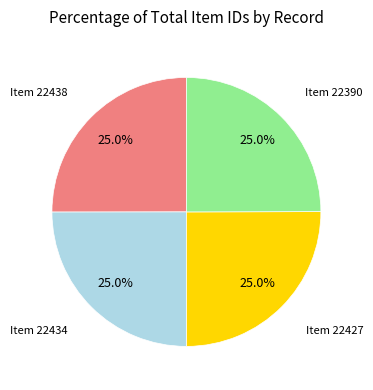

How much of the chart is everything except Item 22390?

75.0%